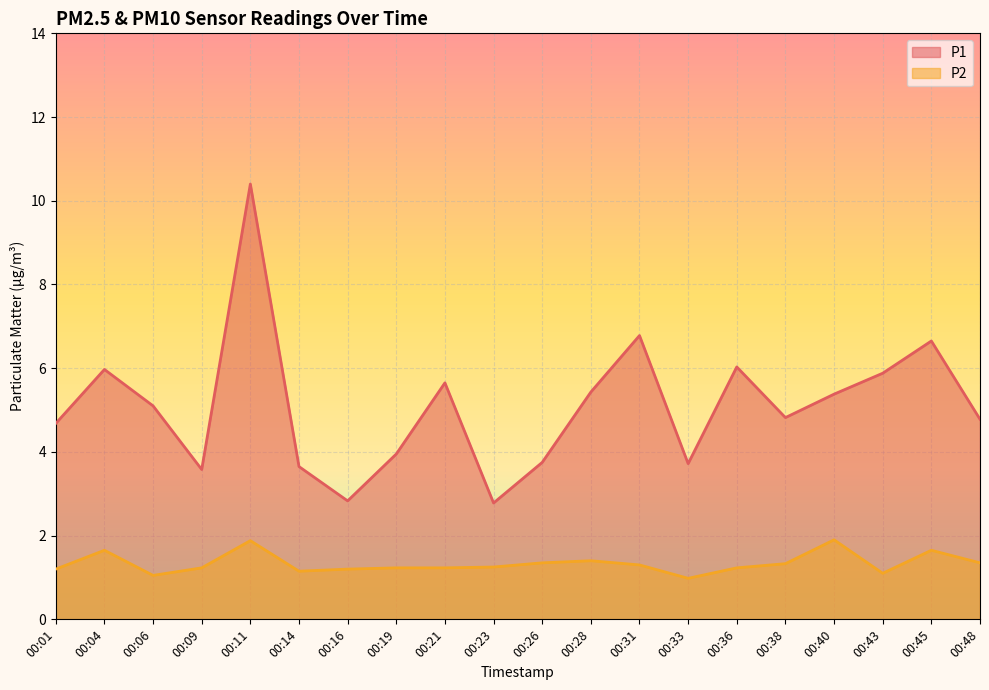

Rank the series by their average value, from highest to lowest.

P1, P2